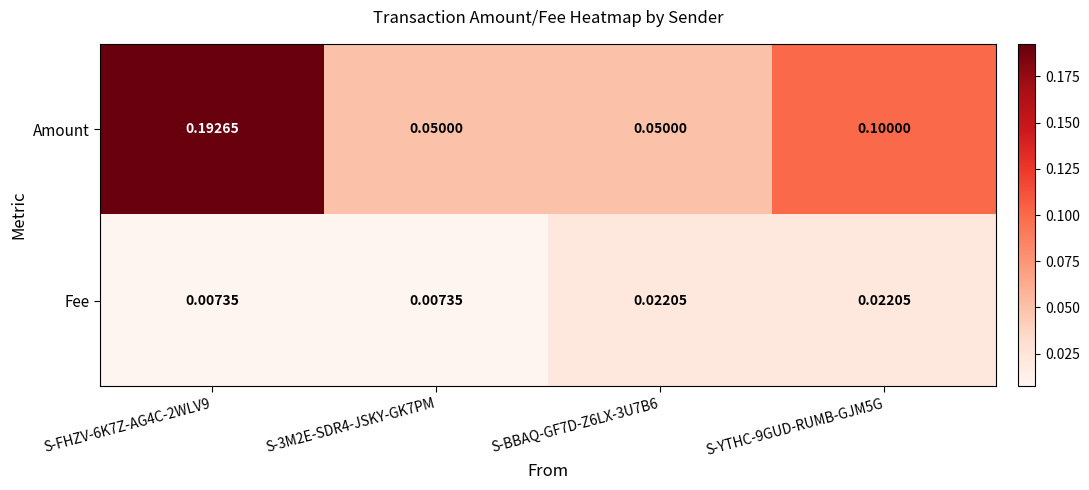

Which series has the largest total across all categories?

Amount